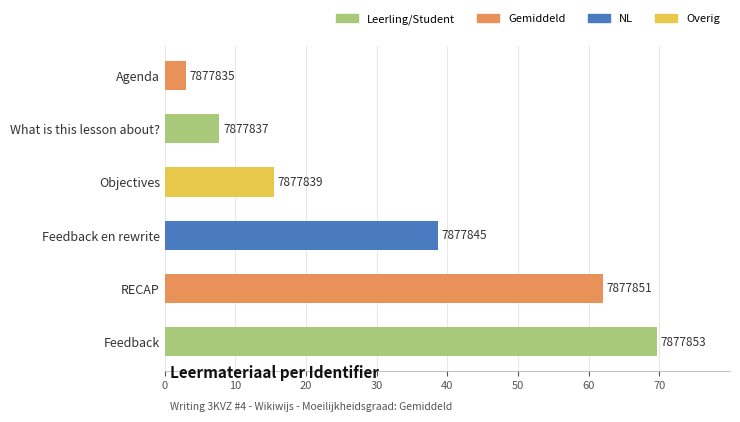

Does the chart contain any negative values?

No